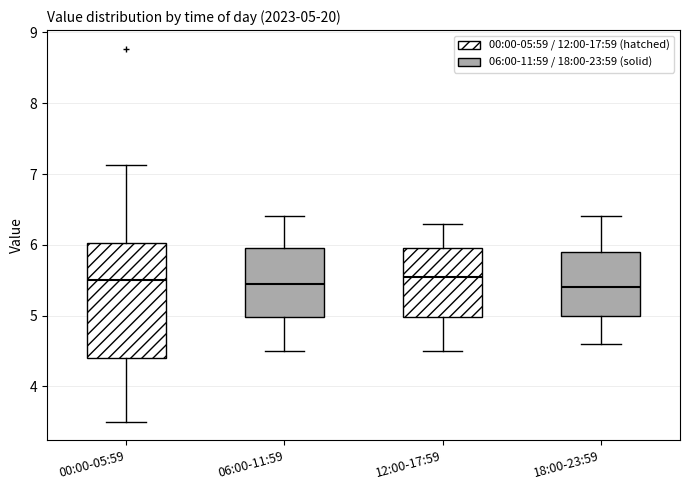

Which box is the tallest, from its lower edge to its upper edge?

00:00-05:59